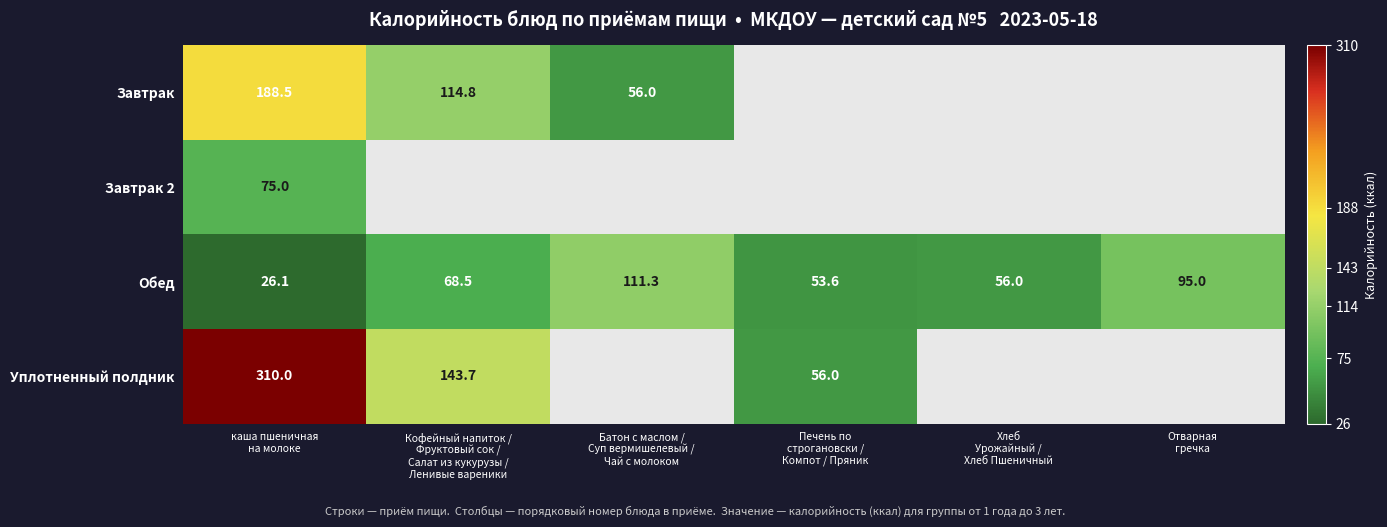

How many distinct data groups are displayed?

4